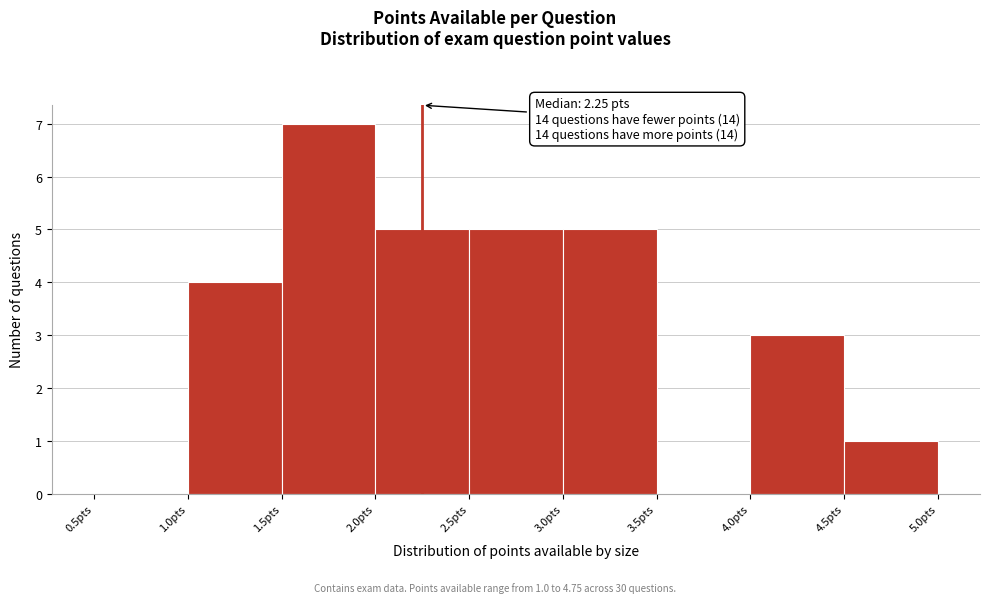

Which range on the x-axis has the tallest bar?

1.5 to 2.0